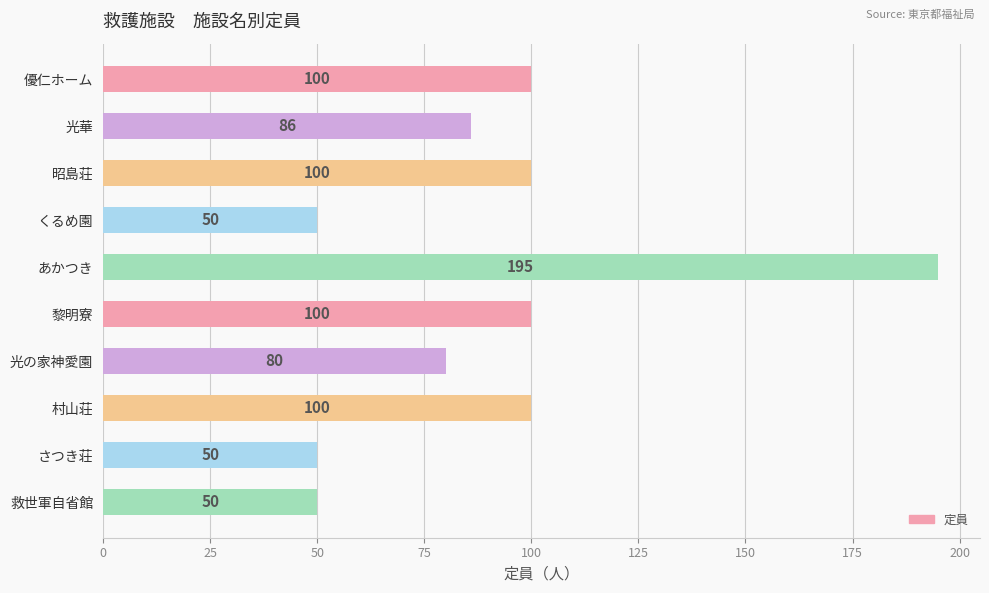

Reading top to bottom, list all the values displayed in this chart.

優仁ホーム=100	光華=86	昭島荘=100	くるめ園=50	あかつき=195	黎明寮=100	光の家神愛園=80	村山荘=100	さつき荘=50	救世軍自省館=50